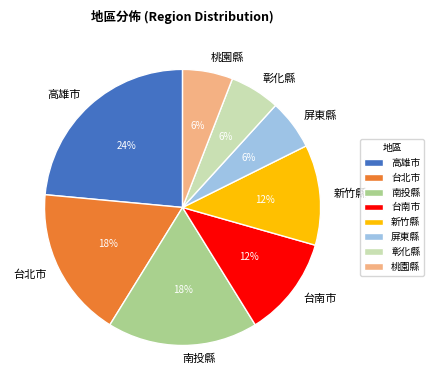

The 台北市 slice represents 18% of the pie. True or false?

True